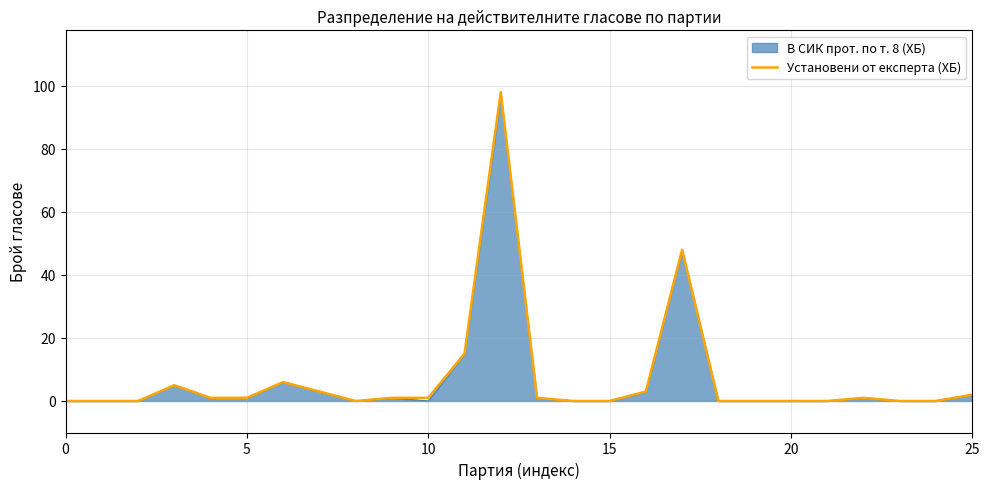

What is the highest value of the В СИК прот. по т. 8 (ХБ) series?

97